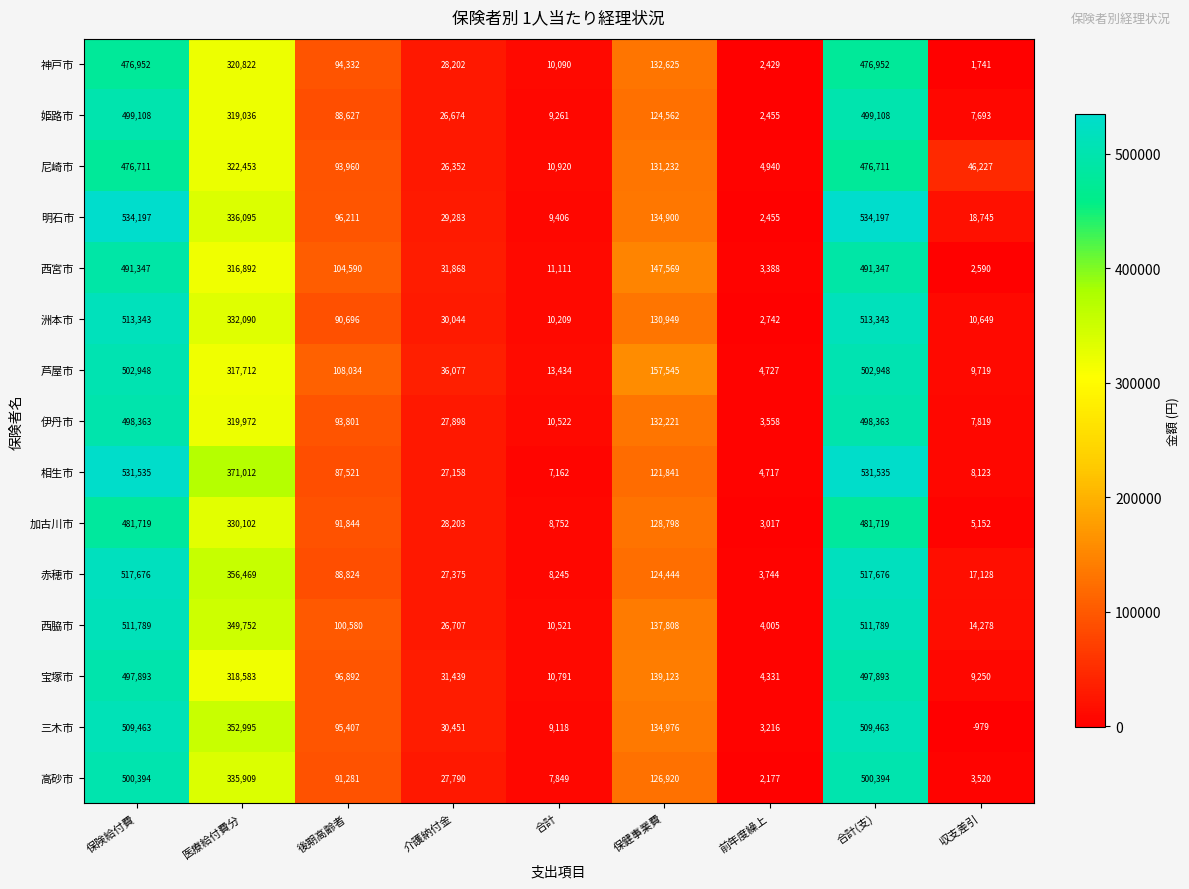

Read the 相生市 value at 保健事業費, to the nearest 10.

121840